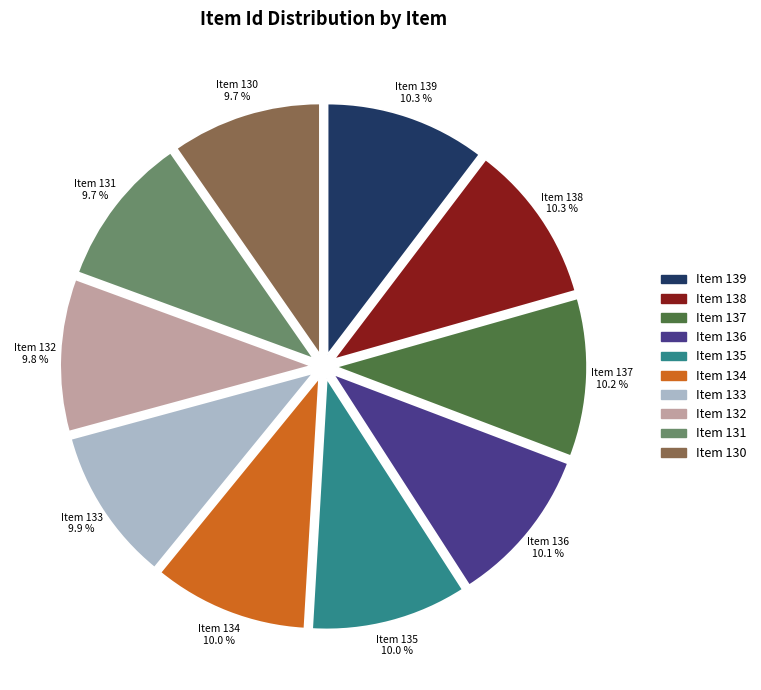

Is there any slice that represents more than half of the pie?

No